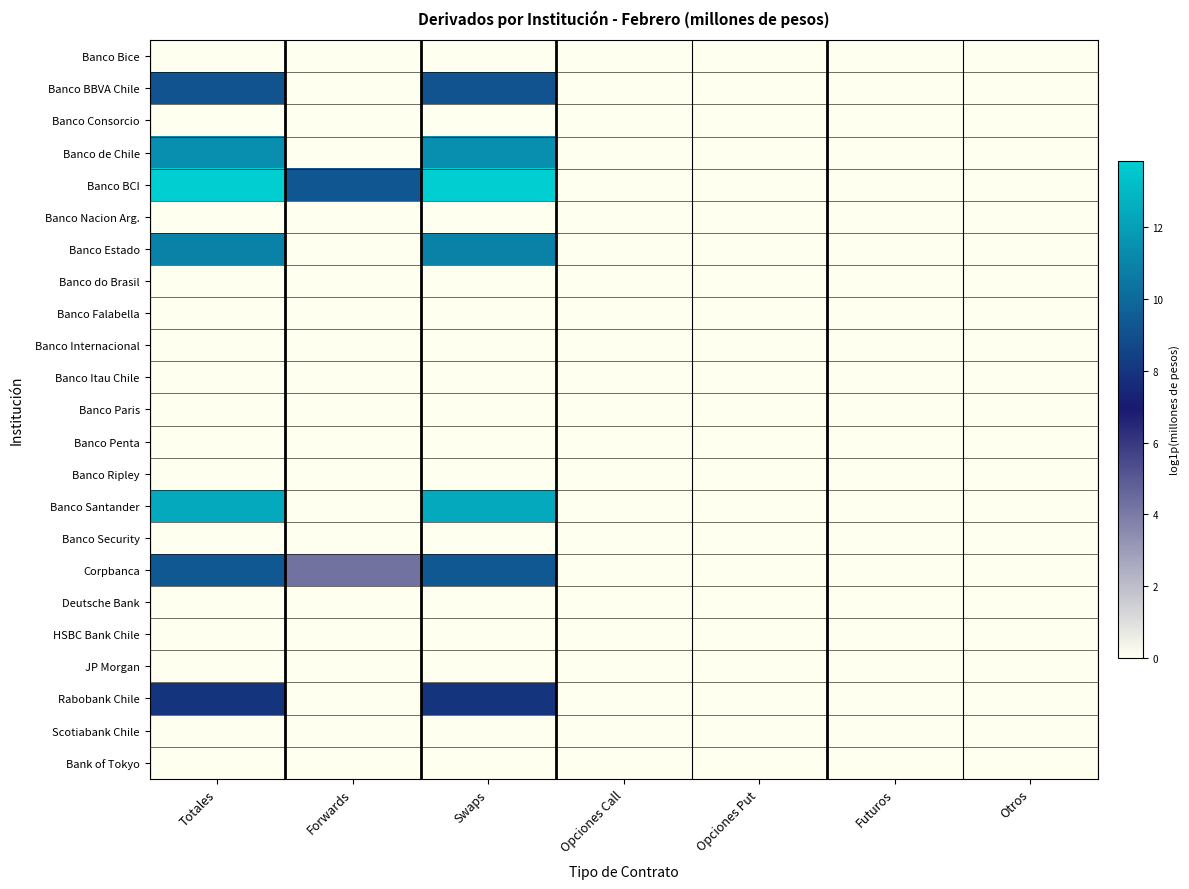

How many series are shown in this chart?

23